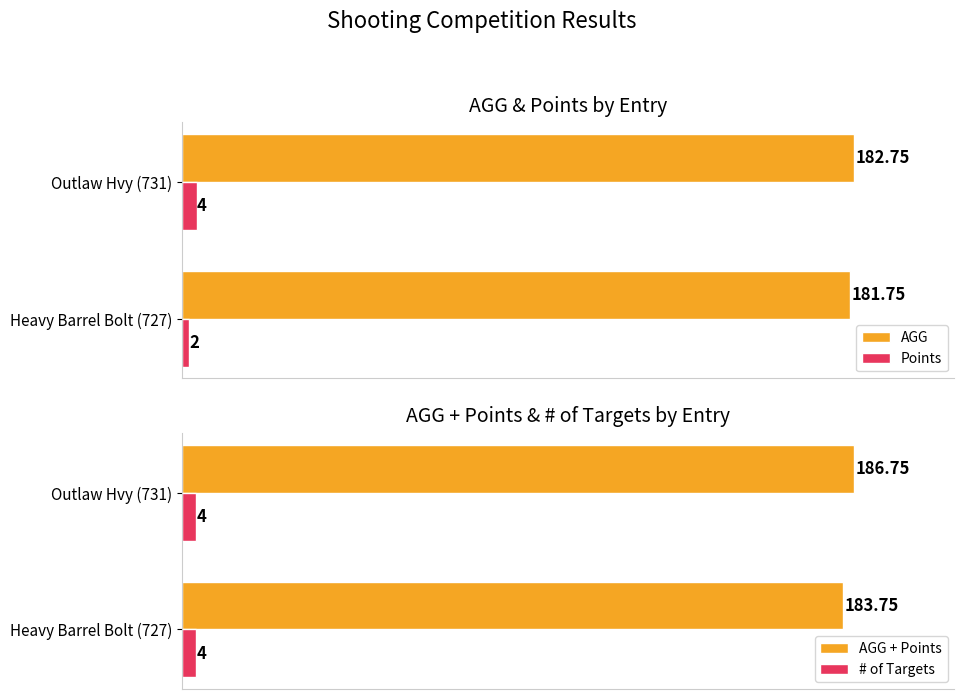

List the labels in order of AGG value, largest first.

Outlaw Hvy (731), Heavy Barrel Bolt (727)